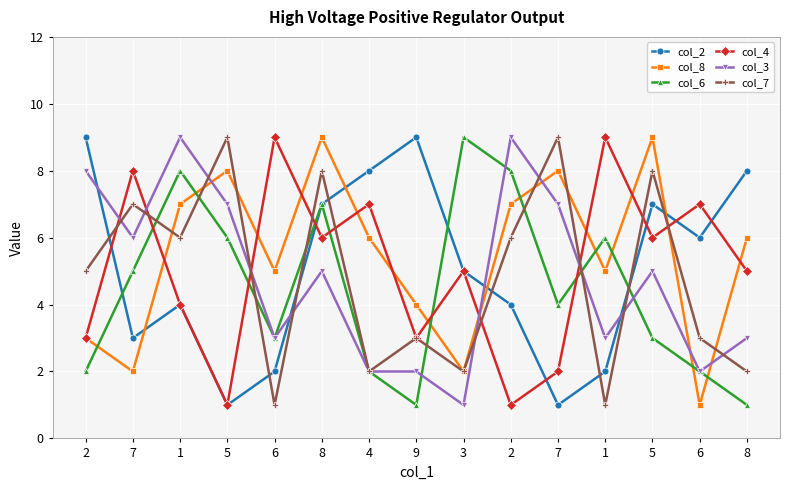

At which category does the chart reach its minimum across all series?

5